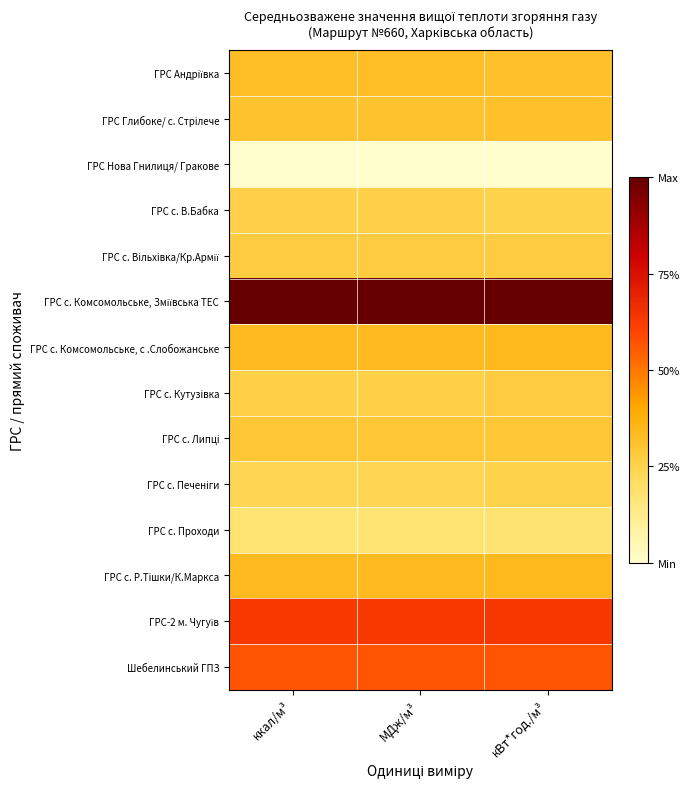

What is the maximum value shown in the chart?

1.0